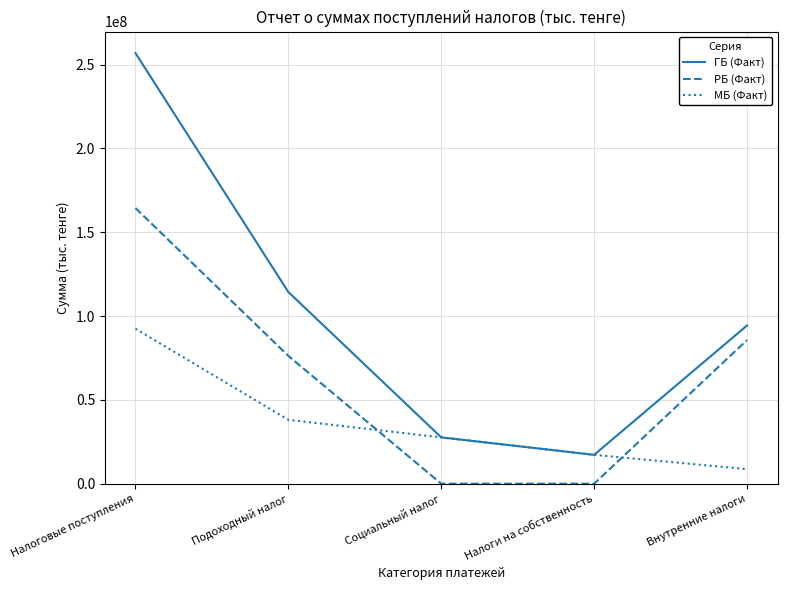

List the series in order of their overall mean, highest first.

ГБ (Факт), РБ (Факт), МБ (Факт)